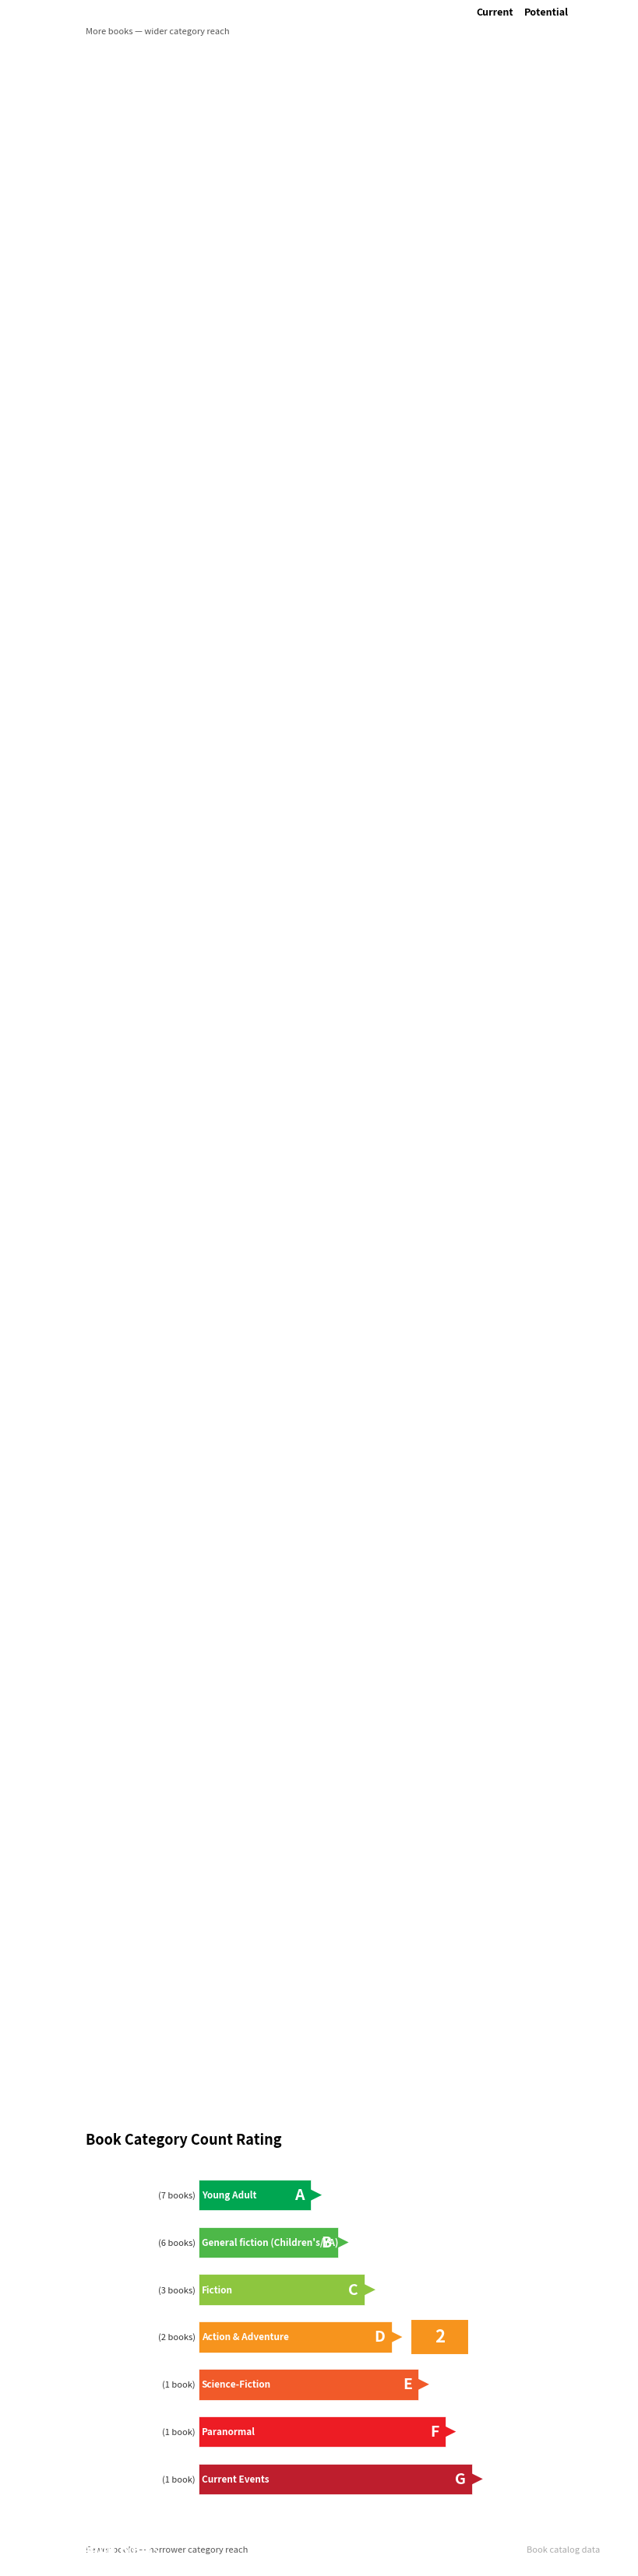

Where is the data nearest to the value 4?

Fiction